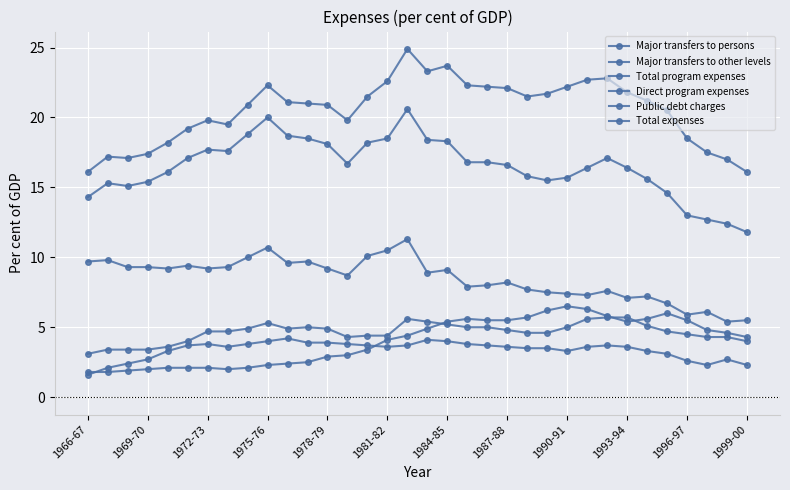

Which category has the highest value in the Major transfers to other levels series?

1996-97